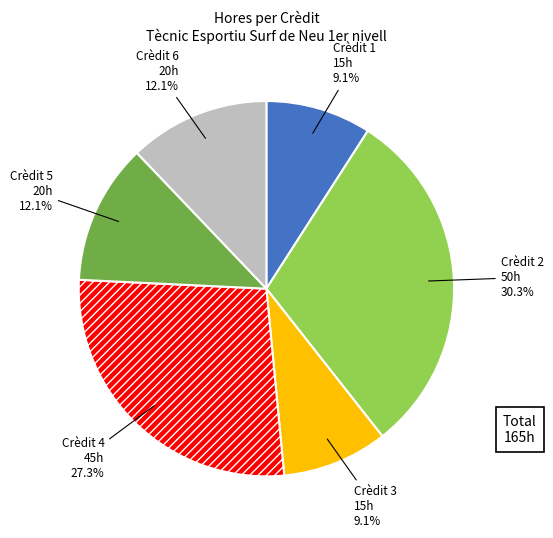

What is the largest slice in the pie chart?

Crèdit 2